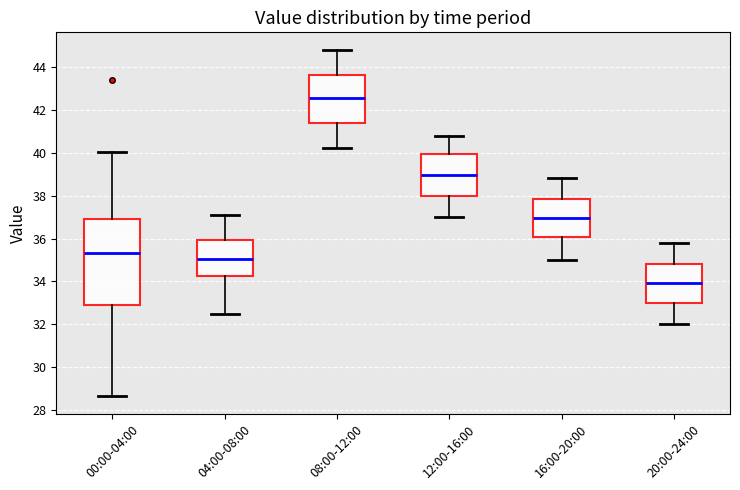

Where is the lower edge of the box for 12:00-16:00 on the y-axis? The values are not printed on the chart, so give them approximately, as read against the axis.

38.0